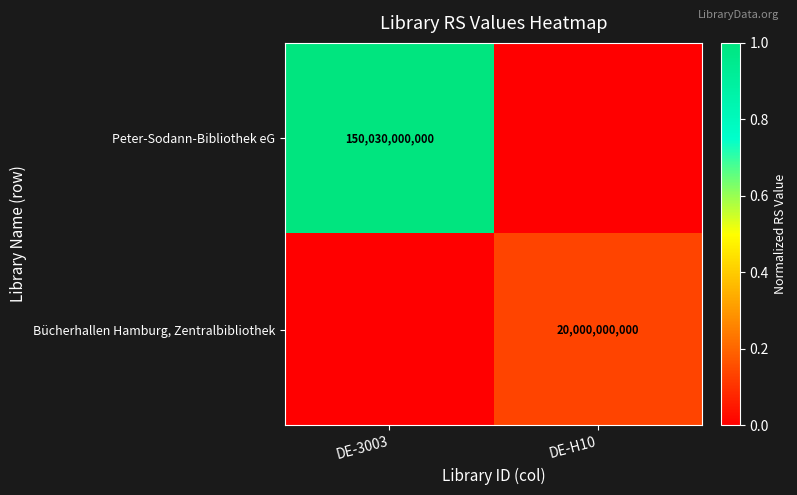

Is it true that Peter-Sodann-Bibliothek eG equals 0.2 at DE-3003?

False